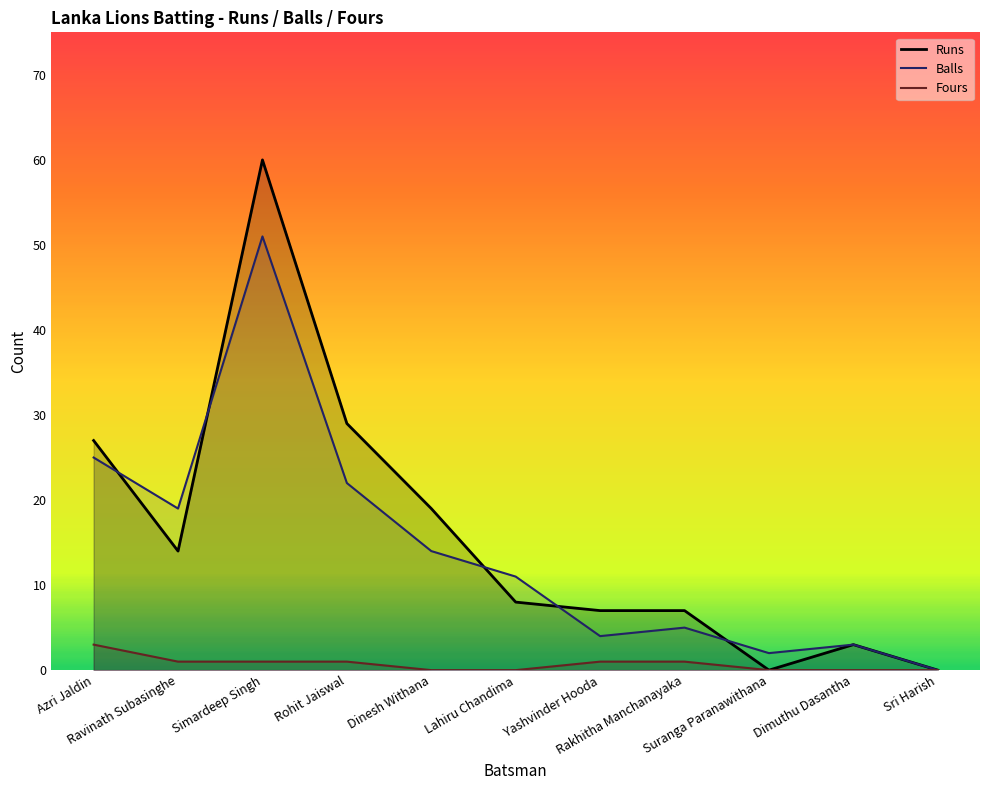

In Balls, how many points are higher than both neighbors (excluding endpoints)?

3